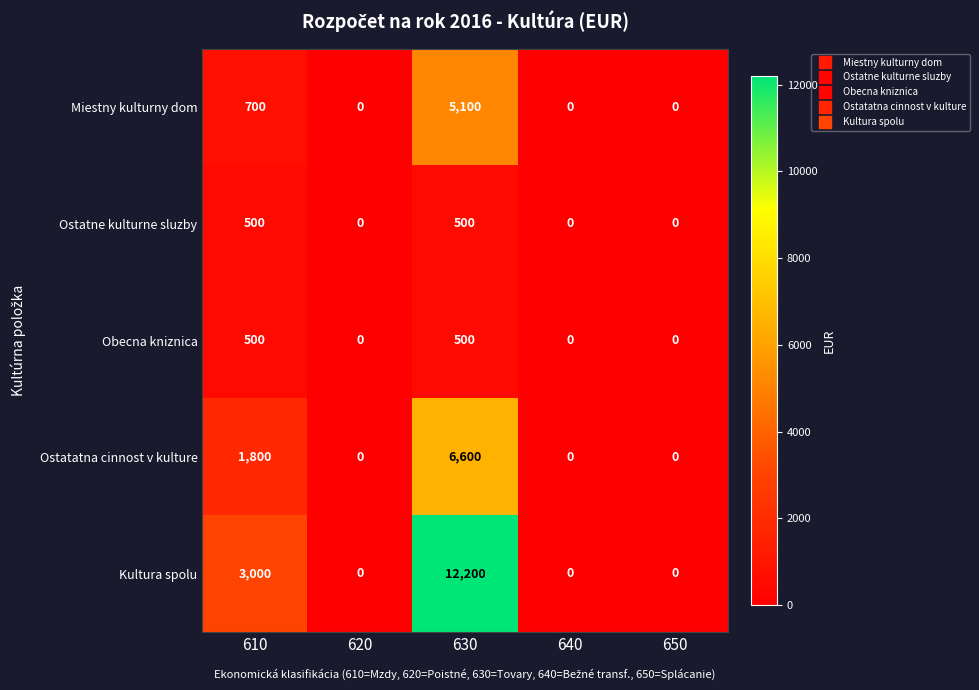

Which series has the widest spread of values?

Kultura spolu